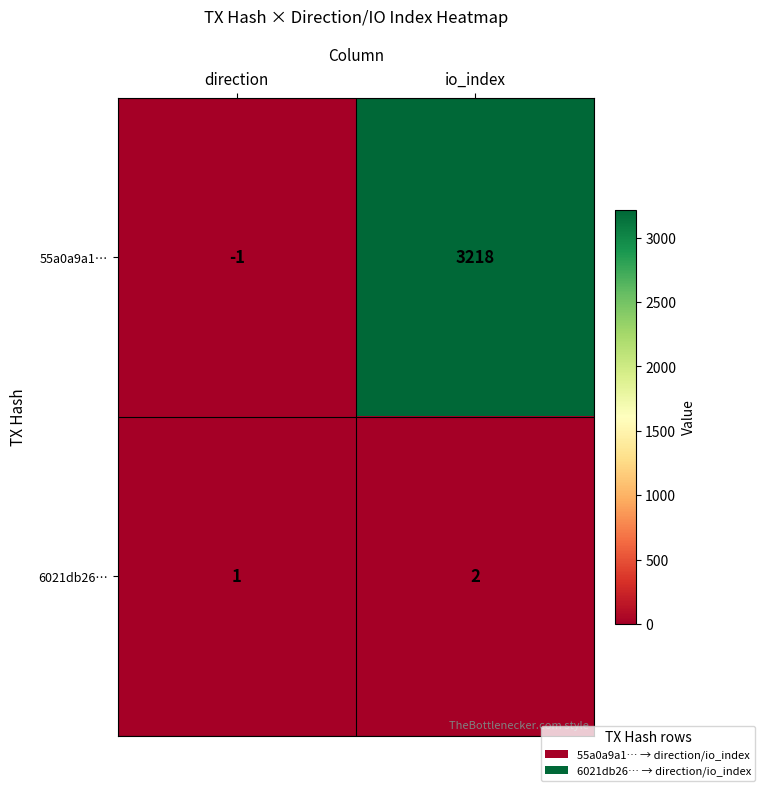

List the series in order of their peak value, lowest first.

6021db26…, 55a0a9a1…